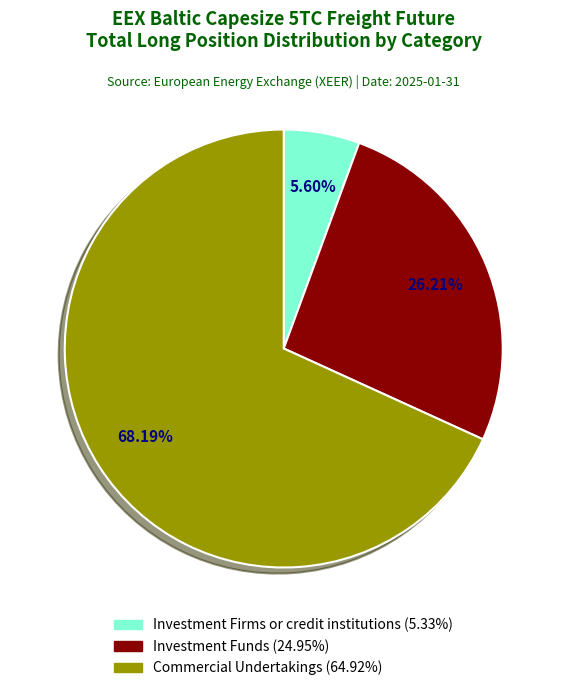

What is the largest slice in the pie chart?

Commercial Undertakings